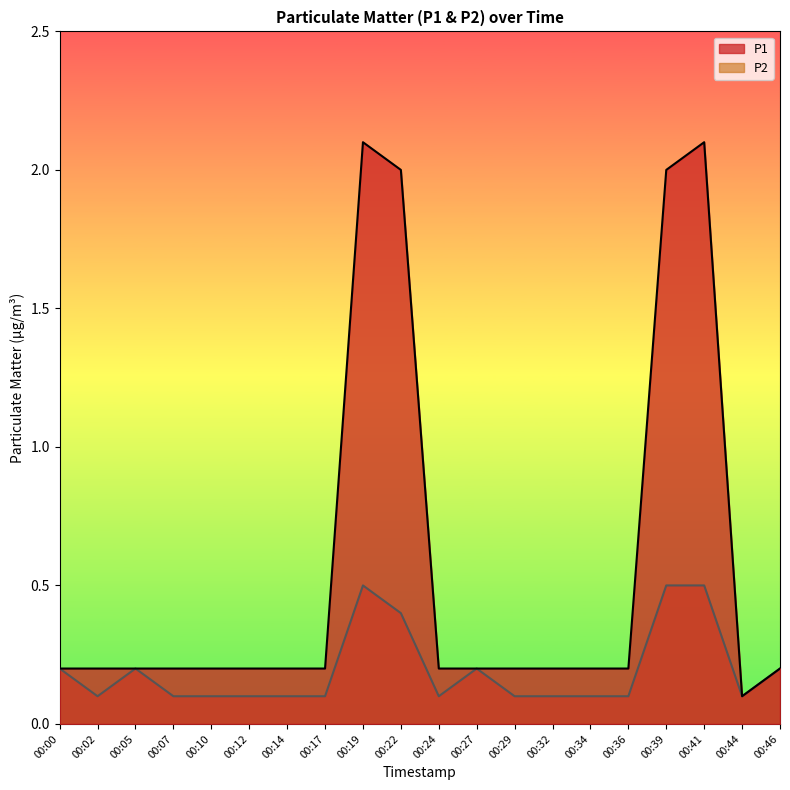

Between 00:02 and 00:07, which series saw the biggest shift?

P1